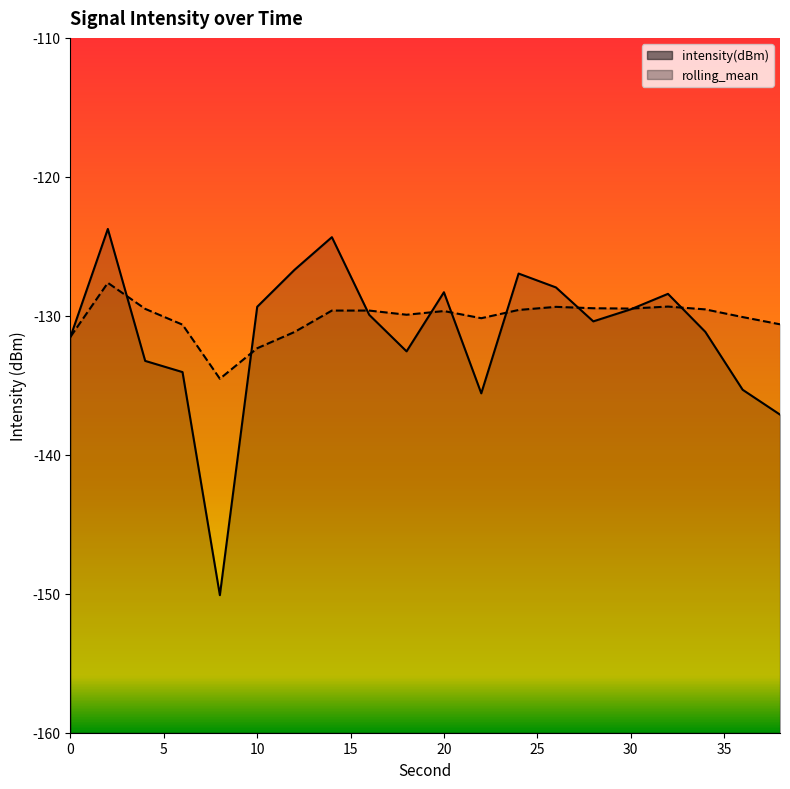

What is the sum of all intensity(dBm) values?

-2626.2